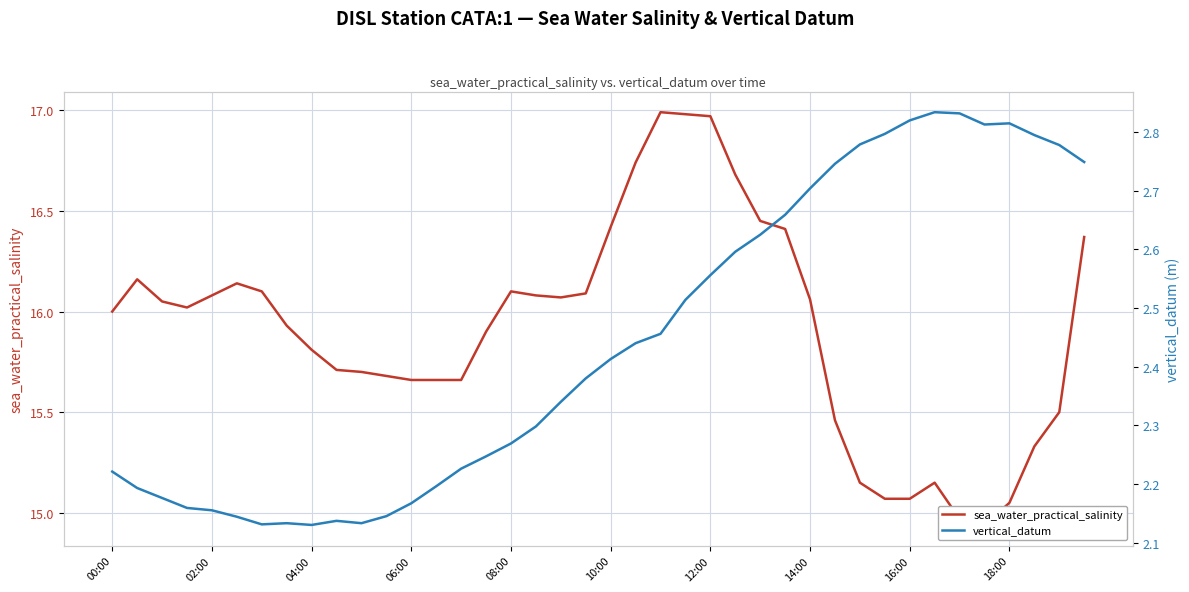

Is it true that vertical_datum equals 2.5 at 22?

True